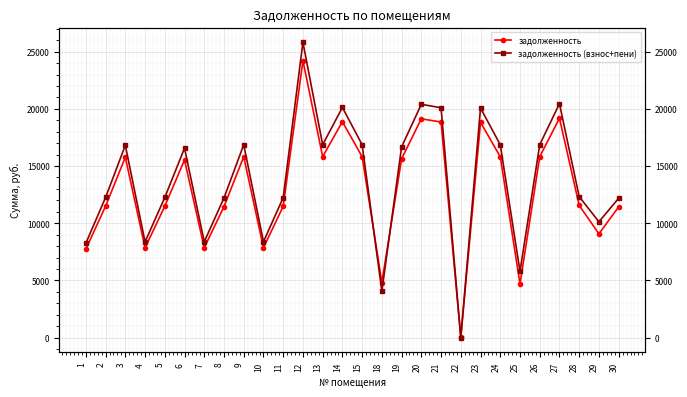

Reading right to left, transcribe all the data shown in this chart.

задолженность: 30=11427.6	29=9077.2	28=11556.0	27=19183.0	26=15818.9	25=4686.5	24=15818.9	23=18823.4	22=31.8	21=18849.1	20=19131.6	19=15639.1	18=4816.3	15=15818.9	14=18874.8	13=15818.9	12=24216.2	11=11479.0	10=7858.1	9=15818.9	8=11453.3	7=7858.1	6=15536.4	5=11494.2	4=7845.2	3=15767.5	2=11494.2	1=7737.4
задолженность (взнос+пени): 30=12184.6	29=10125.0	28=12321.5	27=20453.6	26=16866.7	25=5787.1	24=16866.7	23=20070.3	22=0.0	21=20097.7	20=20398.9	19=16675.0	18=4064.8	15=16866.7	14=20125.0	13=16866.7	12=25820.3	11=12239.3	10=8378.6	9=16866.7	8=12211.9	7=8378.6	6=16565.5	5=12255.6	4=8364.9	3=16811.9	2=12255.6	1=8249.9